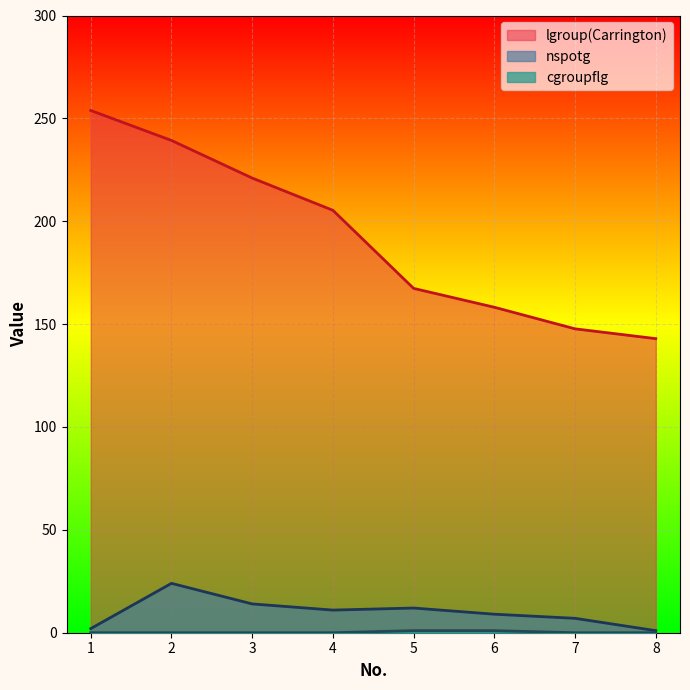

What is the total value across all series at 8?

143.9